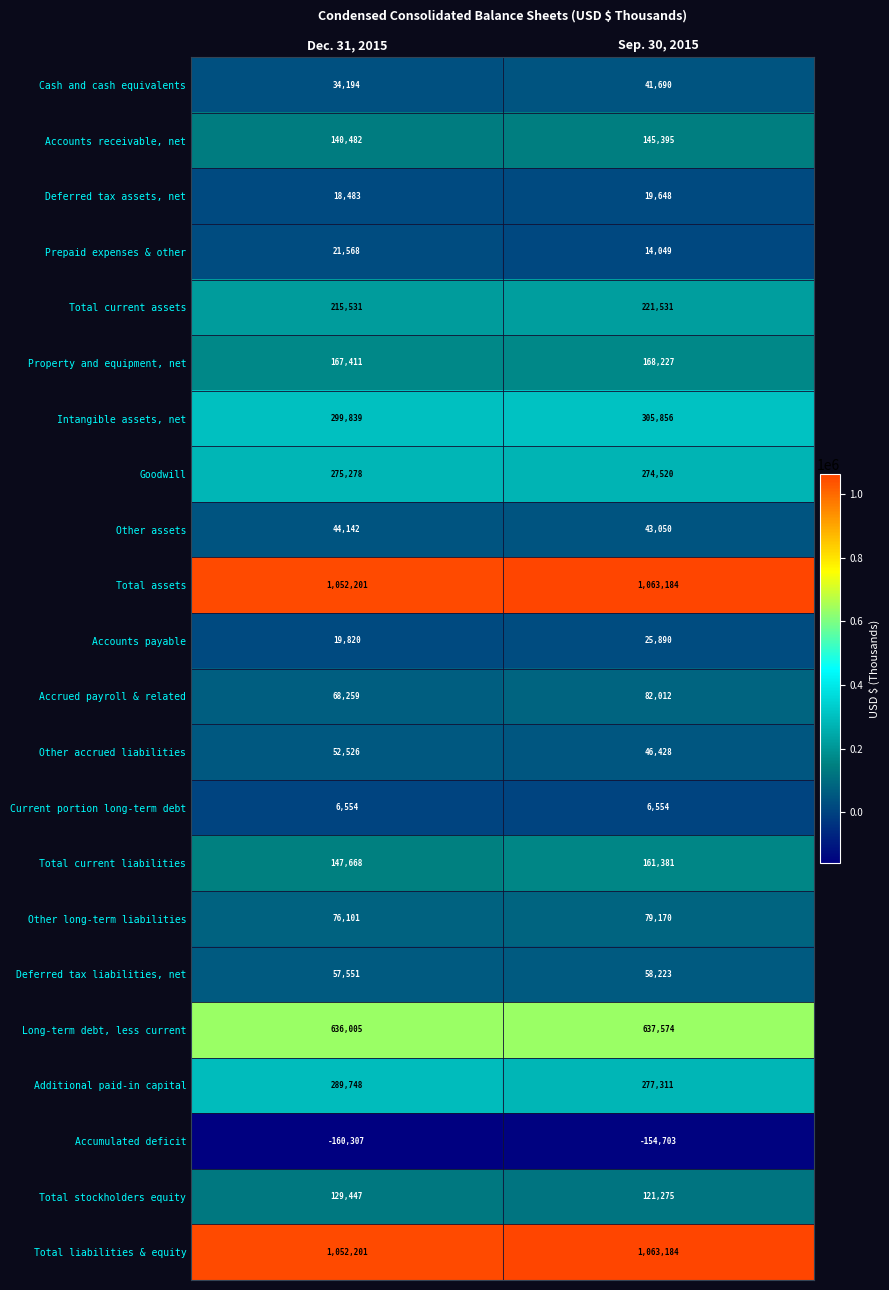

What is the sum of the Deferred tax assets, net values at Dec. 31, 2015 and Sep. 30, 2015?

38131